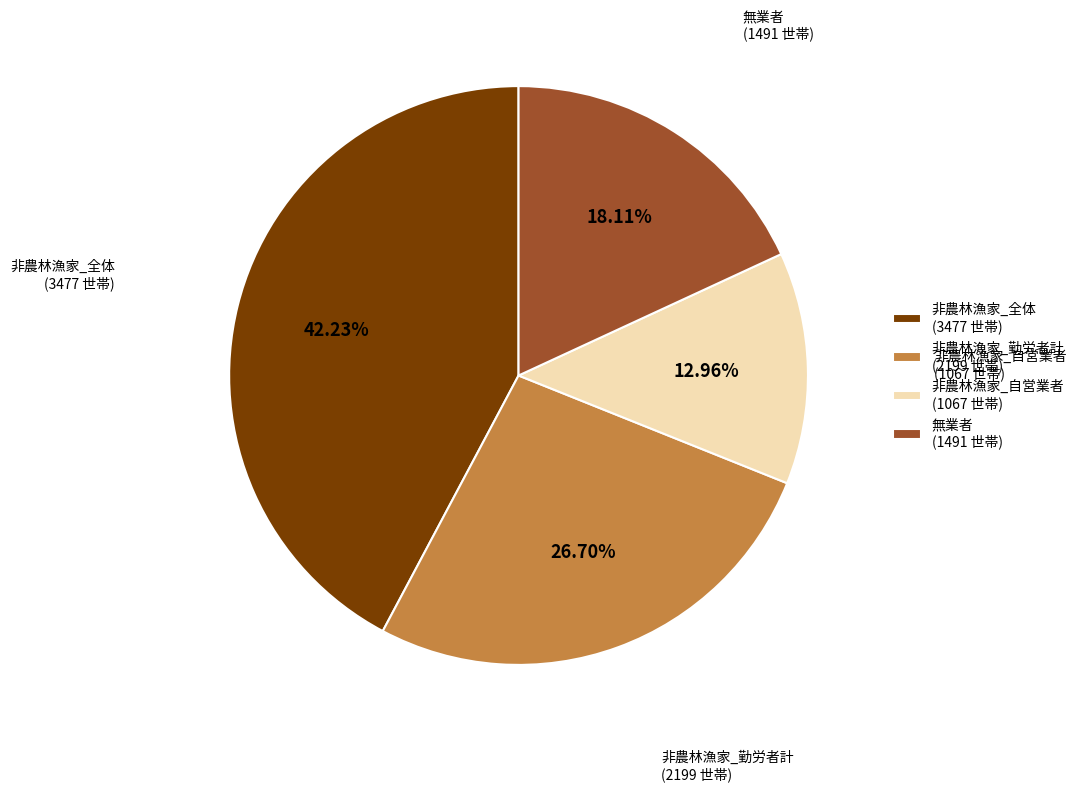

How many slices are in this pie chart?

4